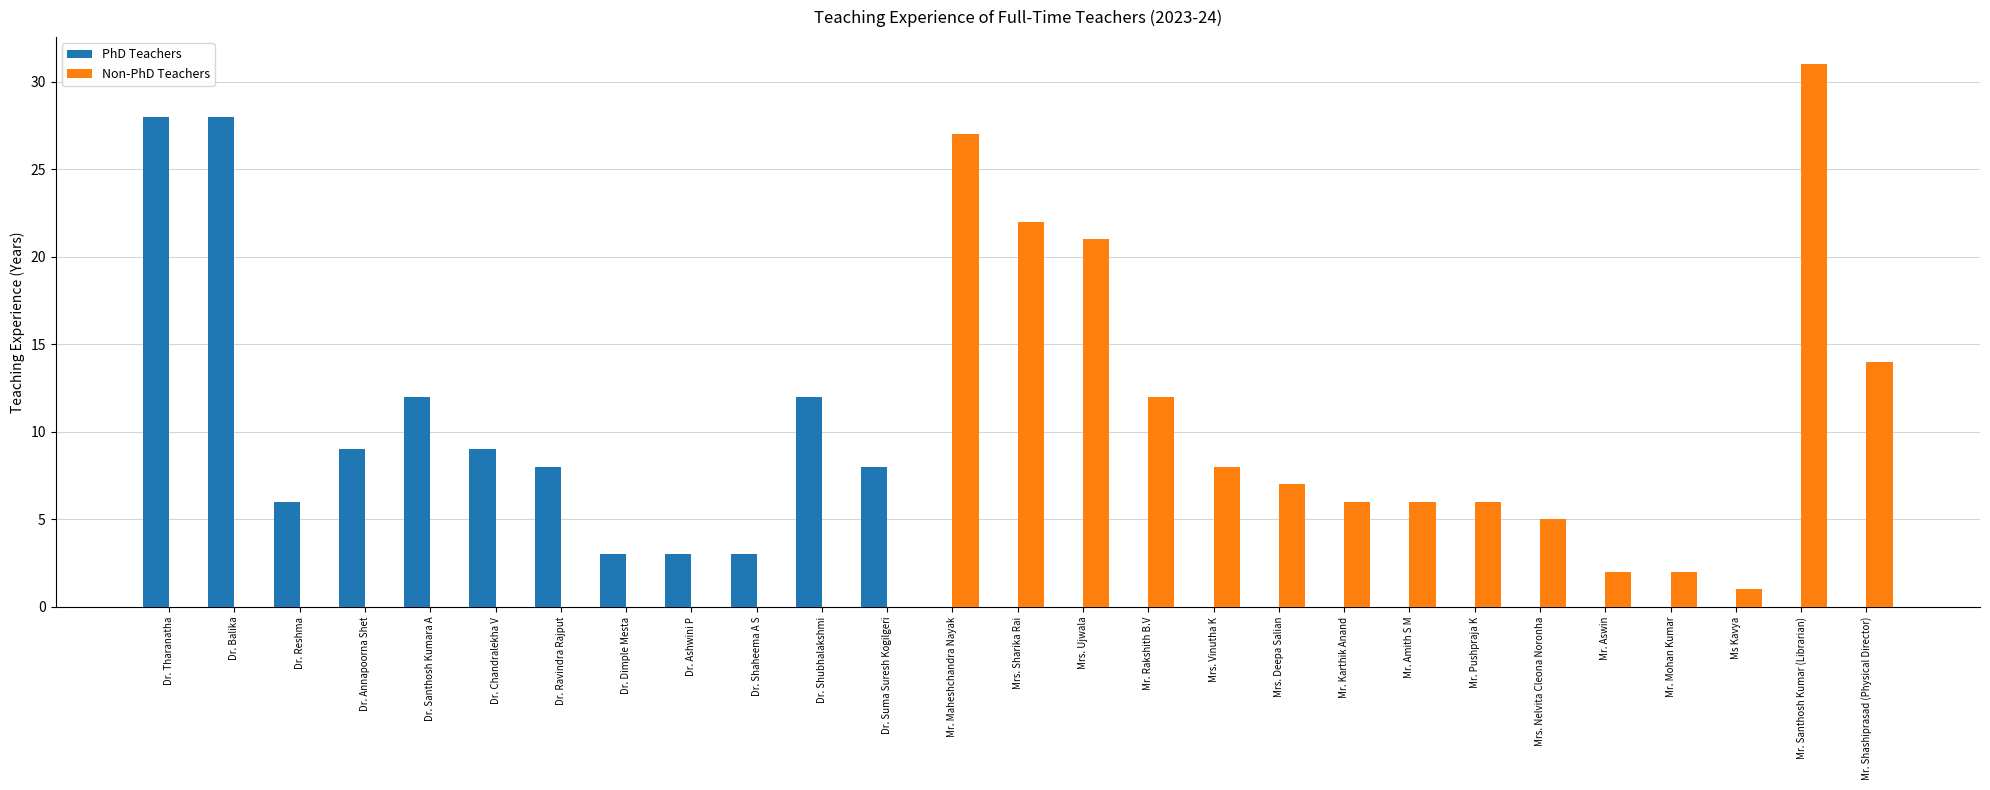

What is the sum of all Non-PhD Teachers values?

170